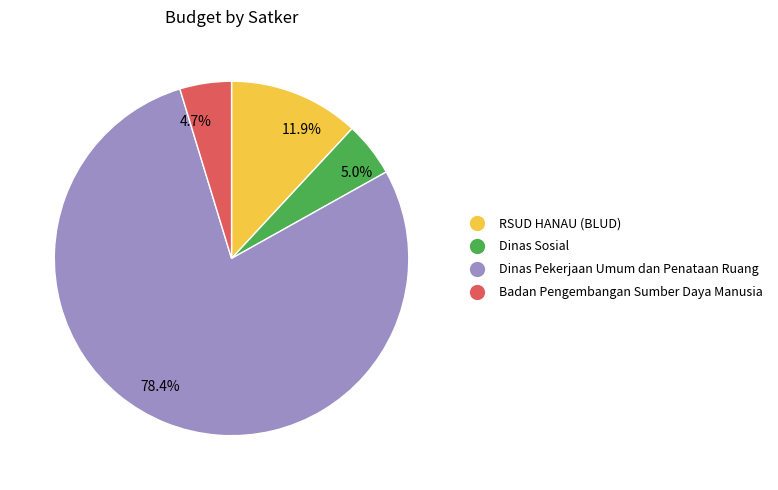

Combined, do 4.7% and 78.4% account for over 50%?

Yes